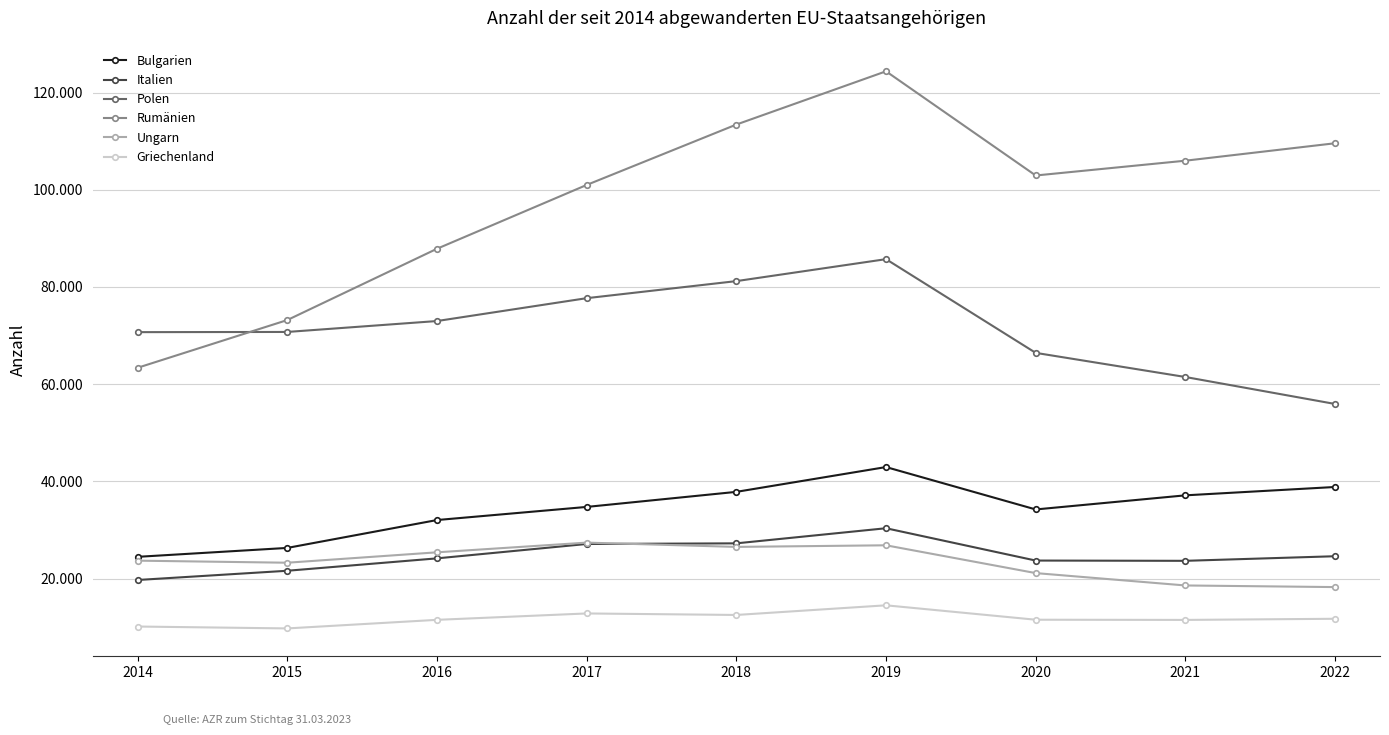

At which category is the sum across all series the highest?

2019